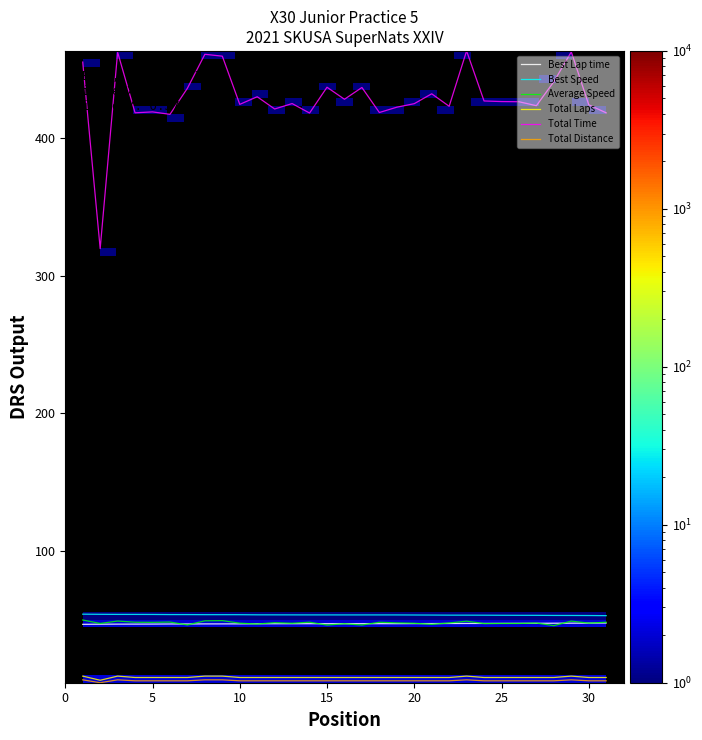

How many series are shown in this chart?

6